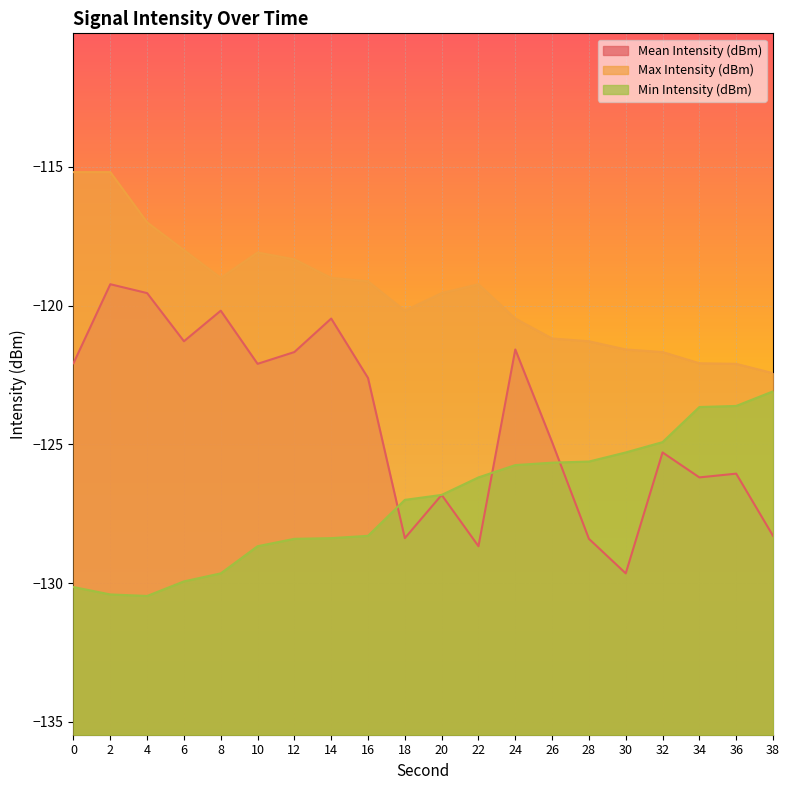

Reading left to right, what are all the values shown in this chart?

Mean Intensity (dBm): -122.1	-119.2	-119.5	-121.3	-120.2	-122.1	-121.7	-120.5	-122.6	-128.4	-126.8	-128.7	-121.6	-124.9	-128.4	-129.6	-125.3	-126.2	-126.1	-128.3
Max Intensity (dBm): -115.2	-115.2	-117.0	-118.0	-119.0	-118.1	-118.3	-119.0	-119.1	-120.2	-119.5	-119.2	-120.5	-121.2	-121.3	-121.6	-121.7	-122.1	-122.1	-122.4
Min Intensity (dBm): -130.1	-130.4	-130.5	-129.9	-129.6	-128.7	-128.4	-128.4	-128.3	-127.0	-126.8	-126.2	-125.7	-125.7	-125.6	-125.3	-124.9	-123.7	-123.6	-123.1